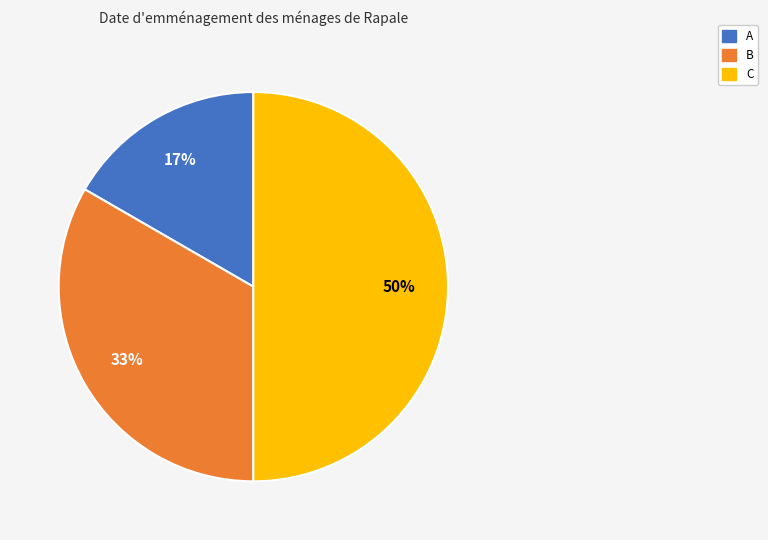

Do C and B together represent more than half of the pie?

Yes